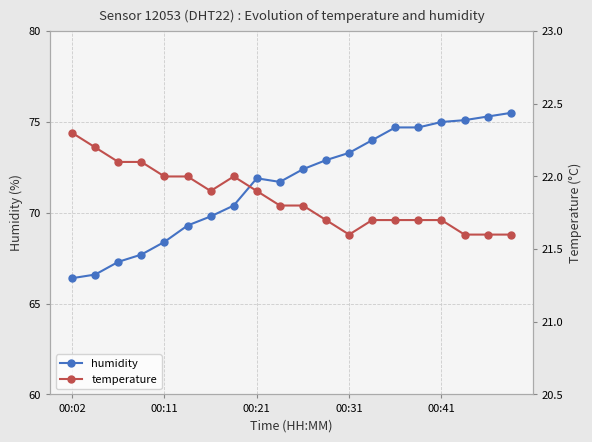

At which category does temperature reach its first local peak?

7